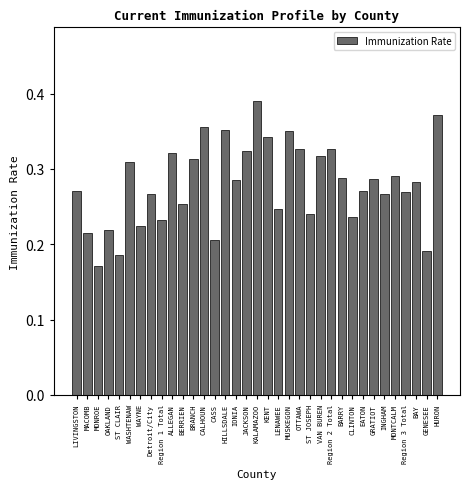

What position from the right is CLINTON?

9